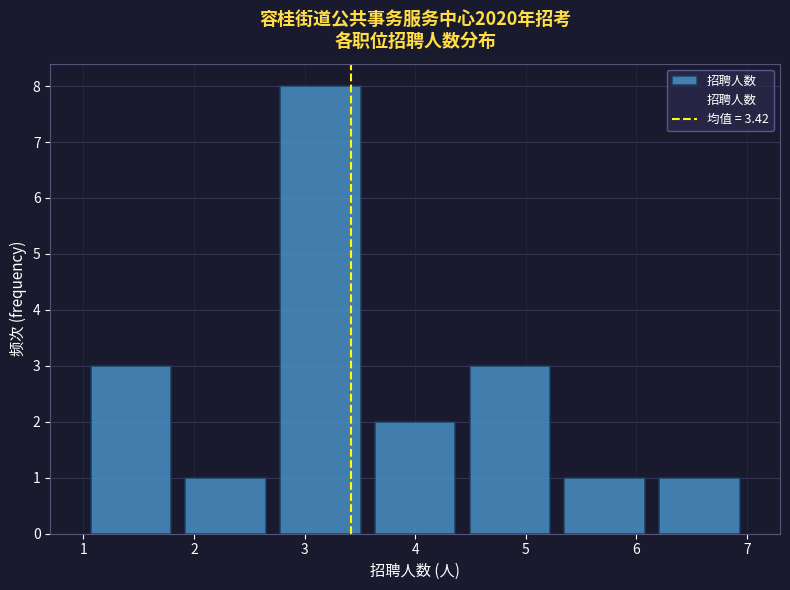

Which range on the x-axis has the tallest bar?

2.7 to 3.6